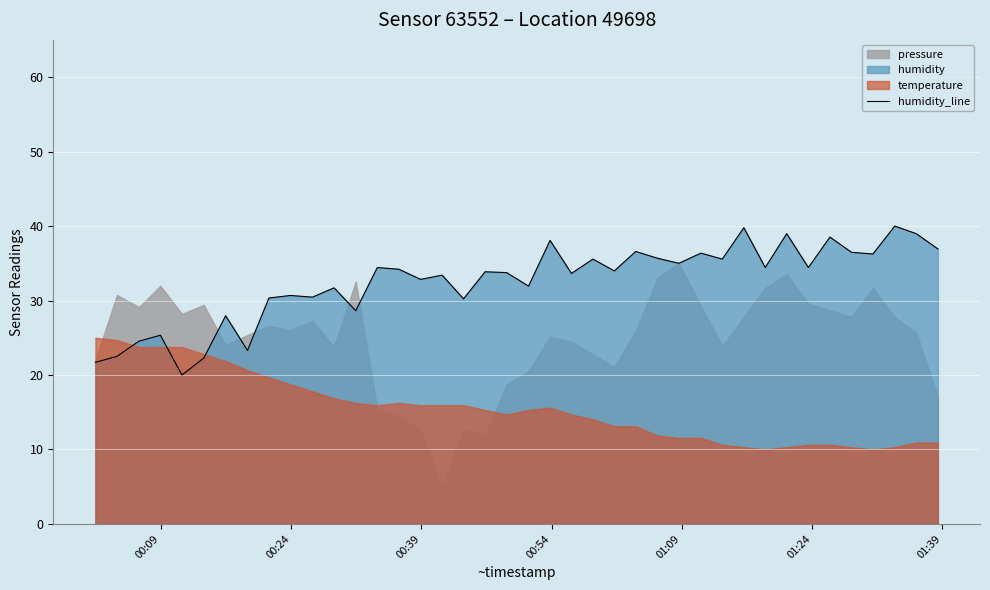

Reading left to right, extract all data points from this chart.

21.7	22.5	24.5	25.3	20.0	22.3	28.0	23.3	30.3	30.7	30.5	31.7	28.6	34.4	34.2	32.8	33.4	30.2	33.9	33.8	31.9	38.1	33.6	35.6	34.0	36.6	35.7	35.0	36.4	35.6	39.8	34.4	39.0	34.4	38.5	36.5	36.2	40.0	39.0	36.9